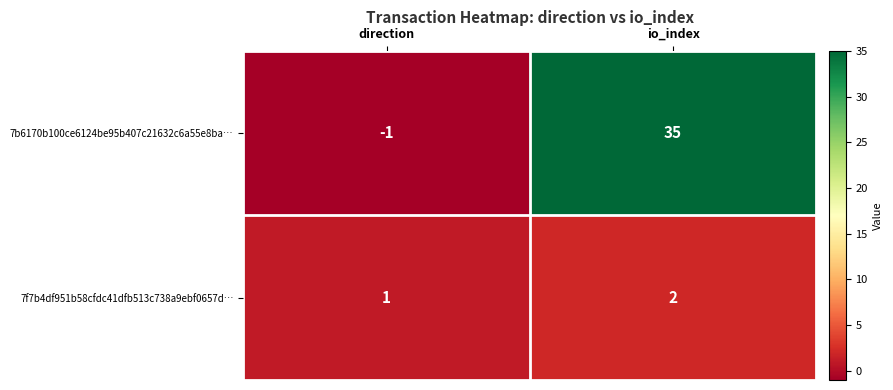

What is the spread (max minus min) of values at io_index?

33